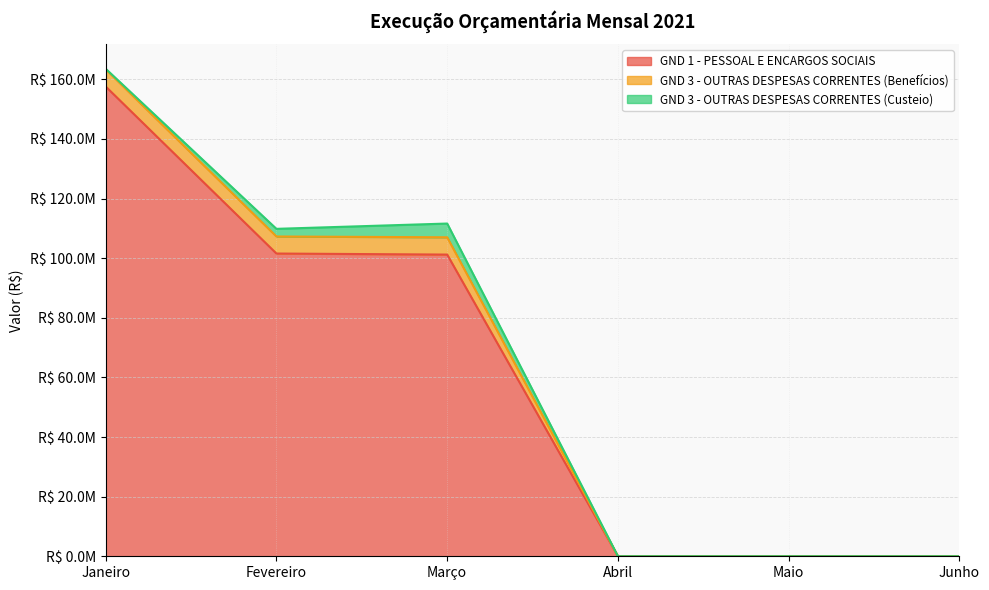

What is the maximum value shown in the chart?

157591237.8